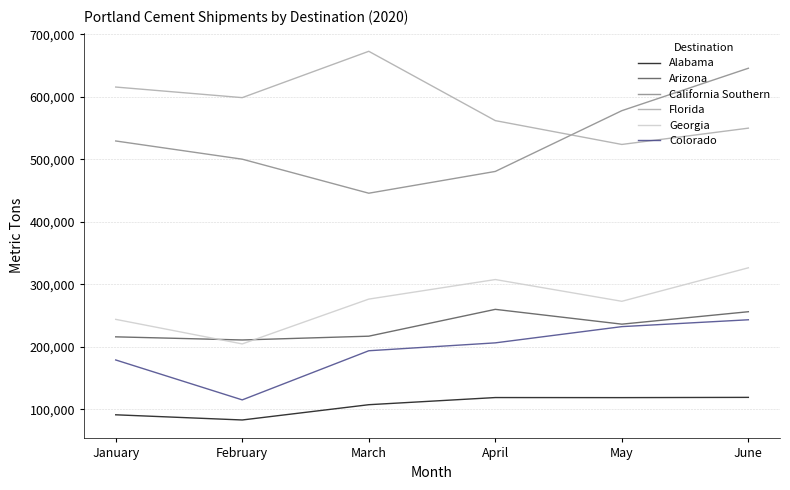

Does the chart display data point markers on the line(s)?

No